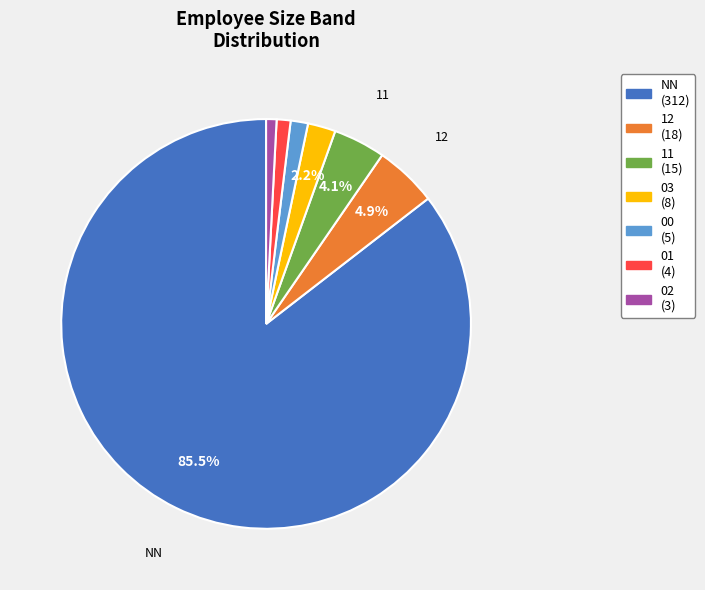

Is there a majority slice in this chart?

Yes